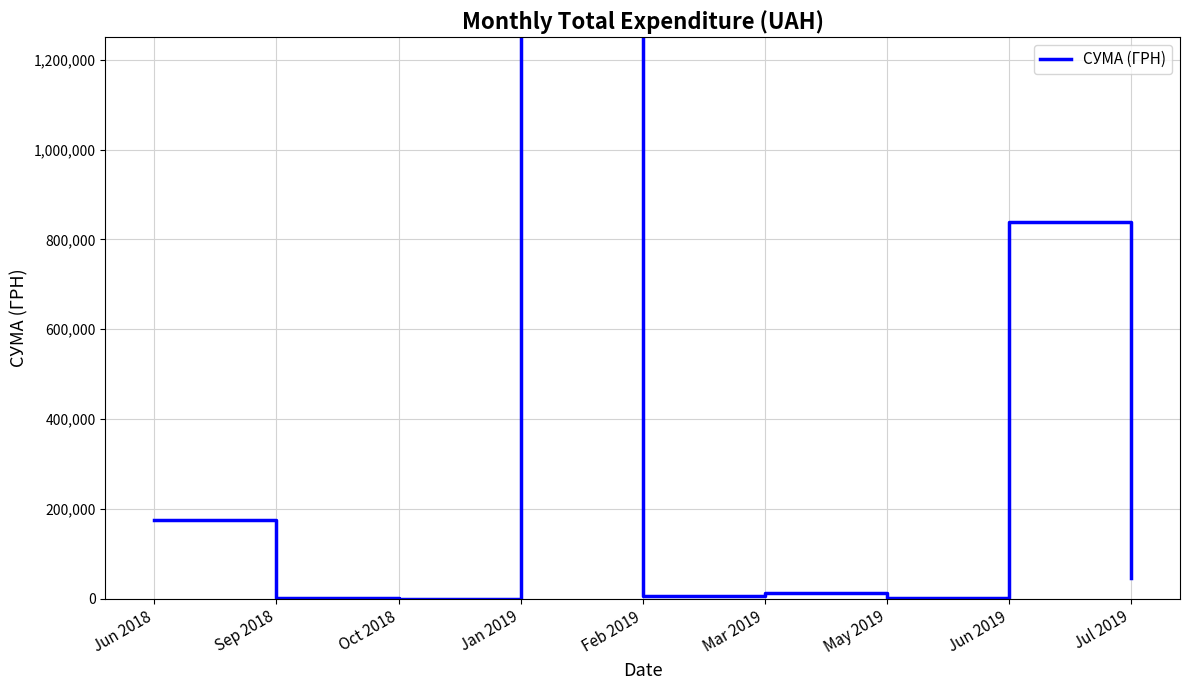

The value at Jul 2019 is 45856.6. True or false?

True